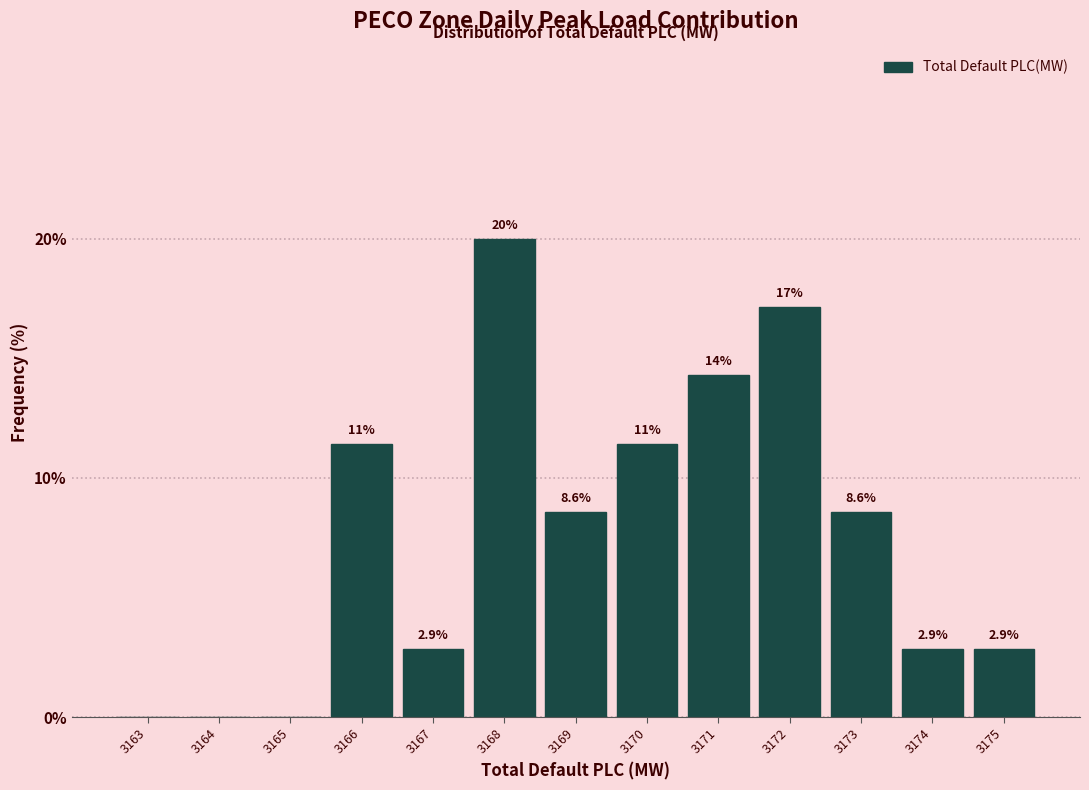

Reading left to right, transcribe all the data shown in this chart.

3163=0.0	3164=0.0	3165=0.0	3166=11.4	3167=2.9	3168=20.0	3169=8.6	3170=11.4	3171=14.3	3172=17.1	3173=8.6	3174=2.9	3175=2.9